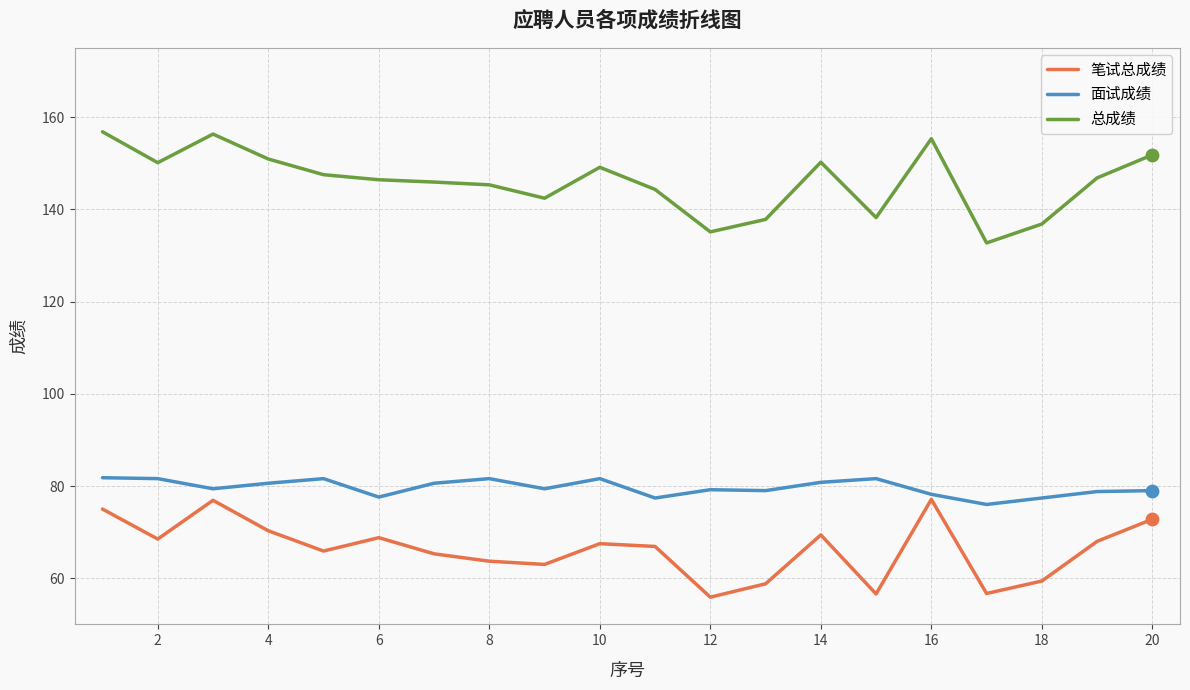

Which series has the largest total across all categories?

总成绩